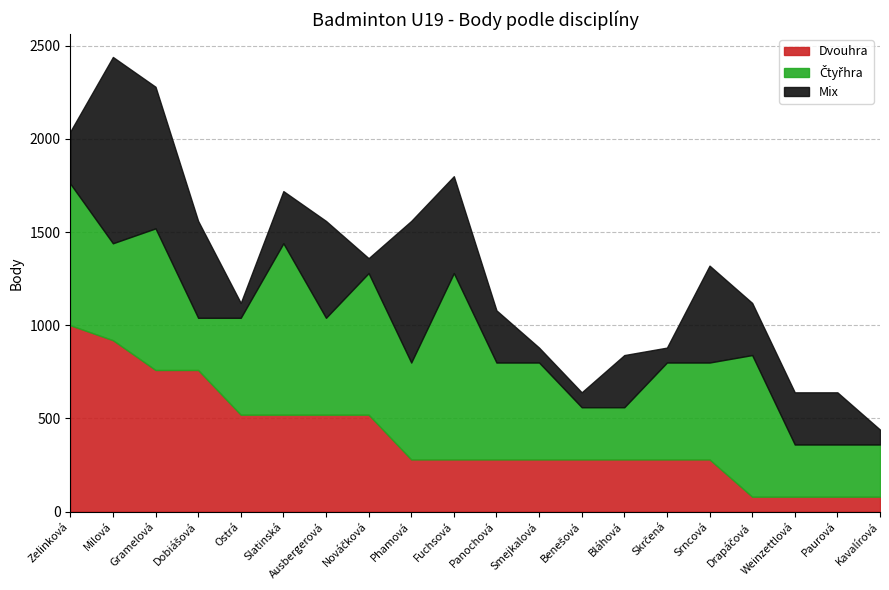

Between Slatinská and Paurová, which series saw the biggest shift?

Čtyřhra